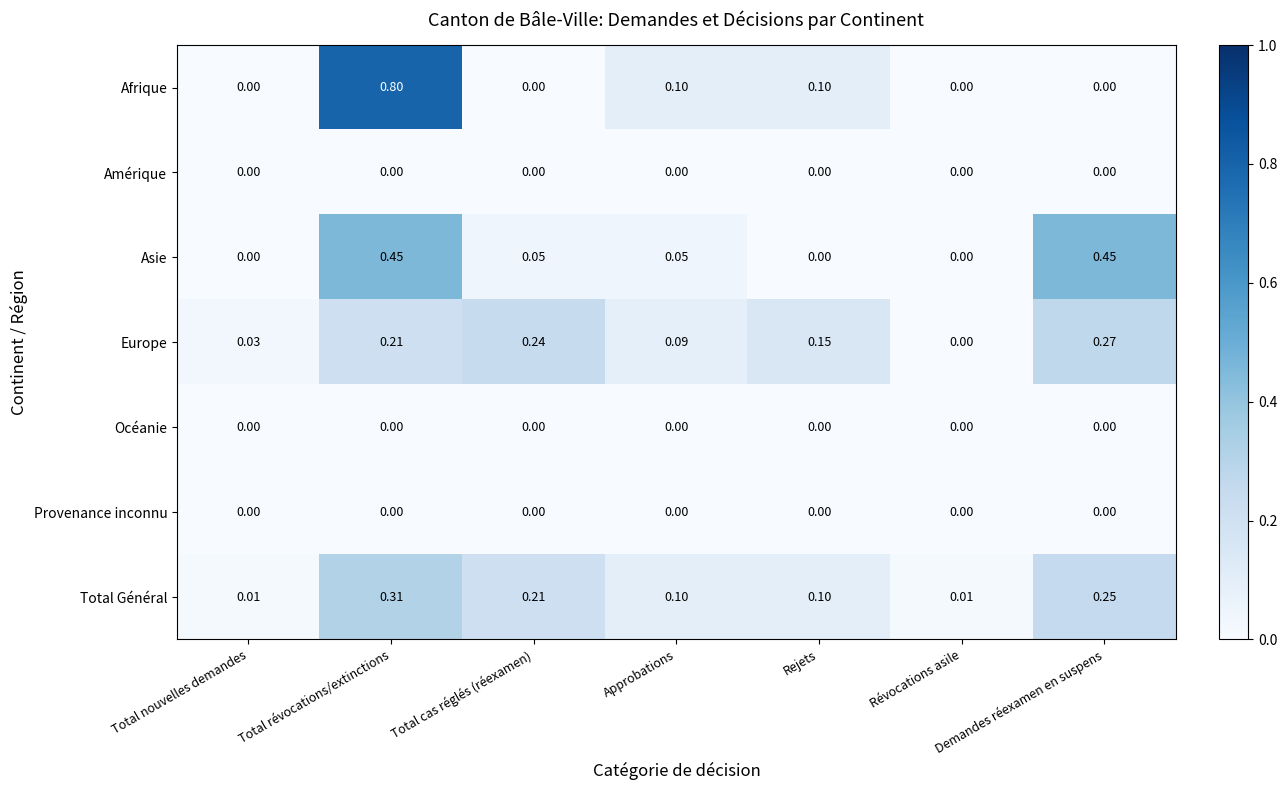

At which label is Europe closest to 0?

Révocations asile